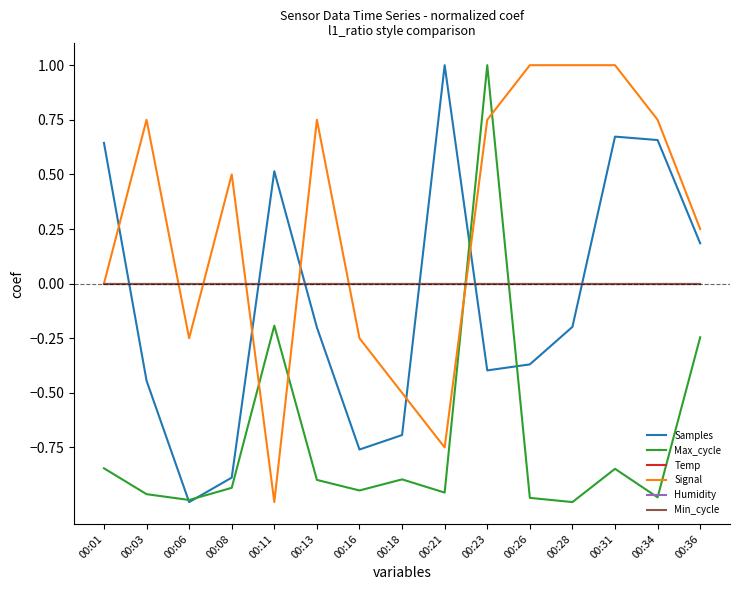

Where do Min_cycle and Signal first cross each other?

00:03 and 00:06